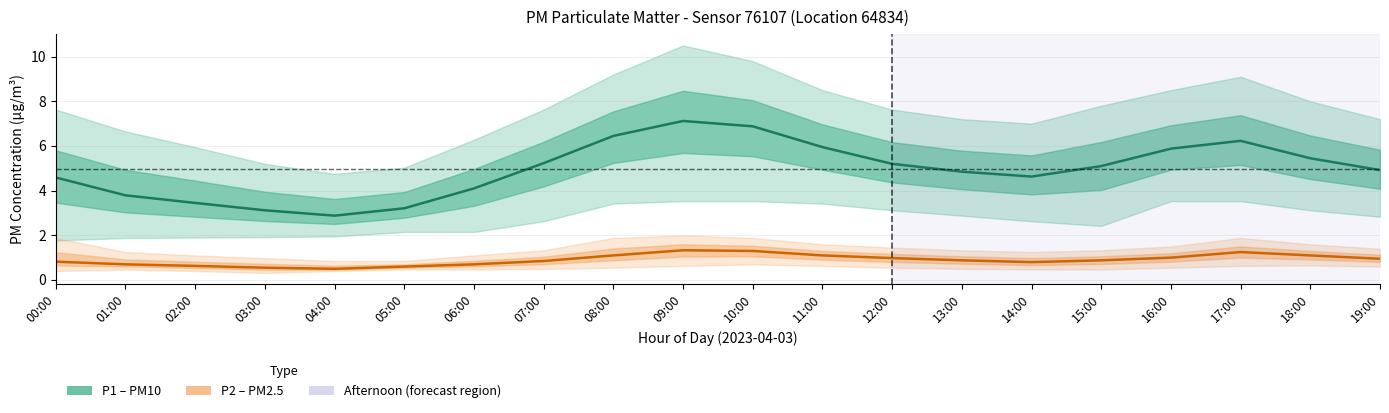

Does the chart have visible grid lines?

Yes